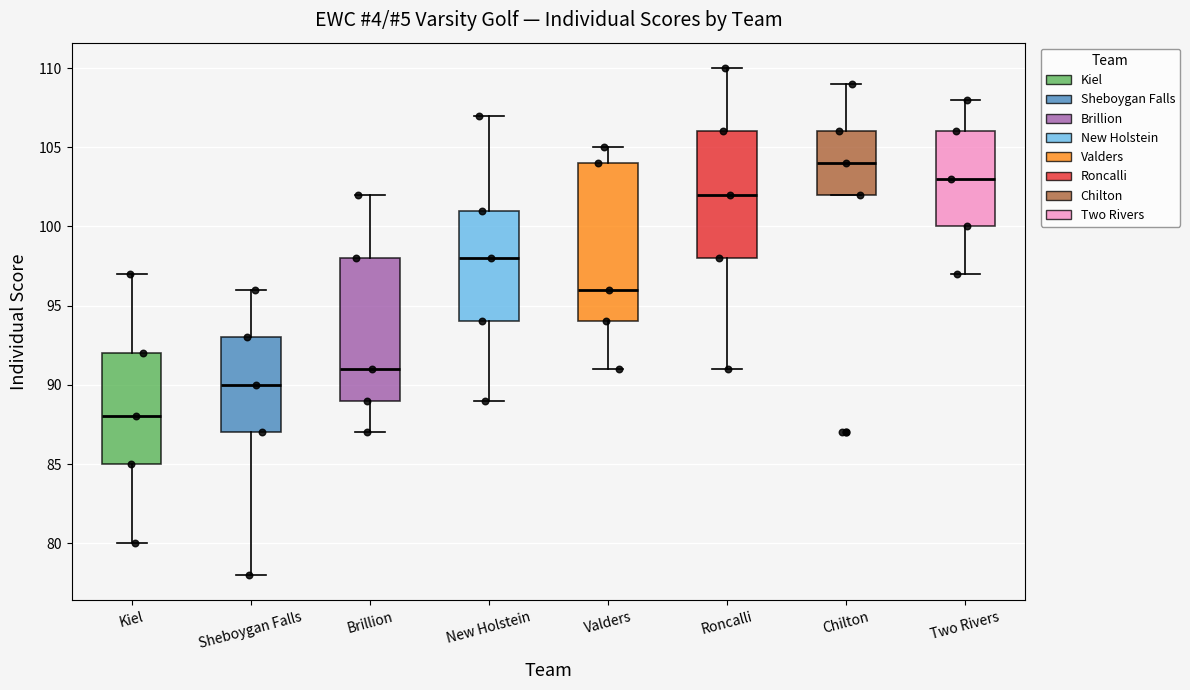

Which box's median line is the lowest?

Kiel